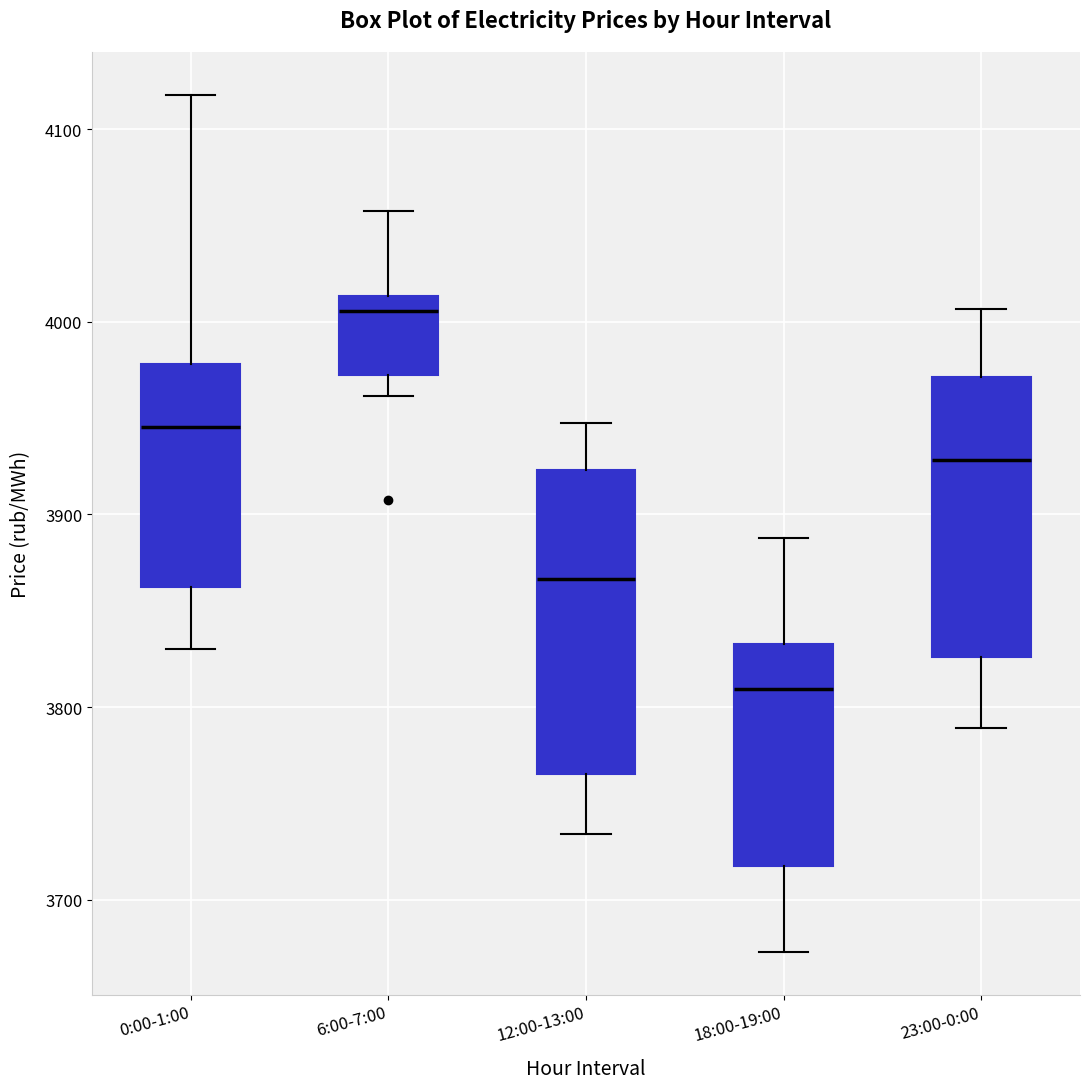

Where does the lower whisker of the box for 0:00-1:00 end on the y-axis? The values are not printed on the chart, so give them approximately, as read against the axis.

3830